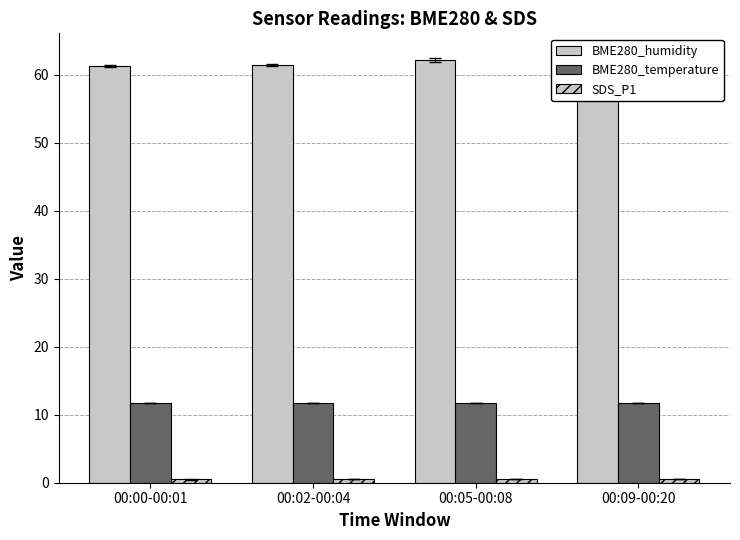

Is it true that BME280_humidity equals 61.5 at 00:02-00:04?

True